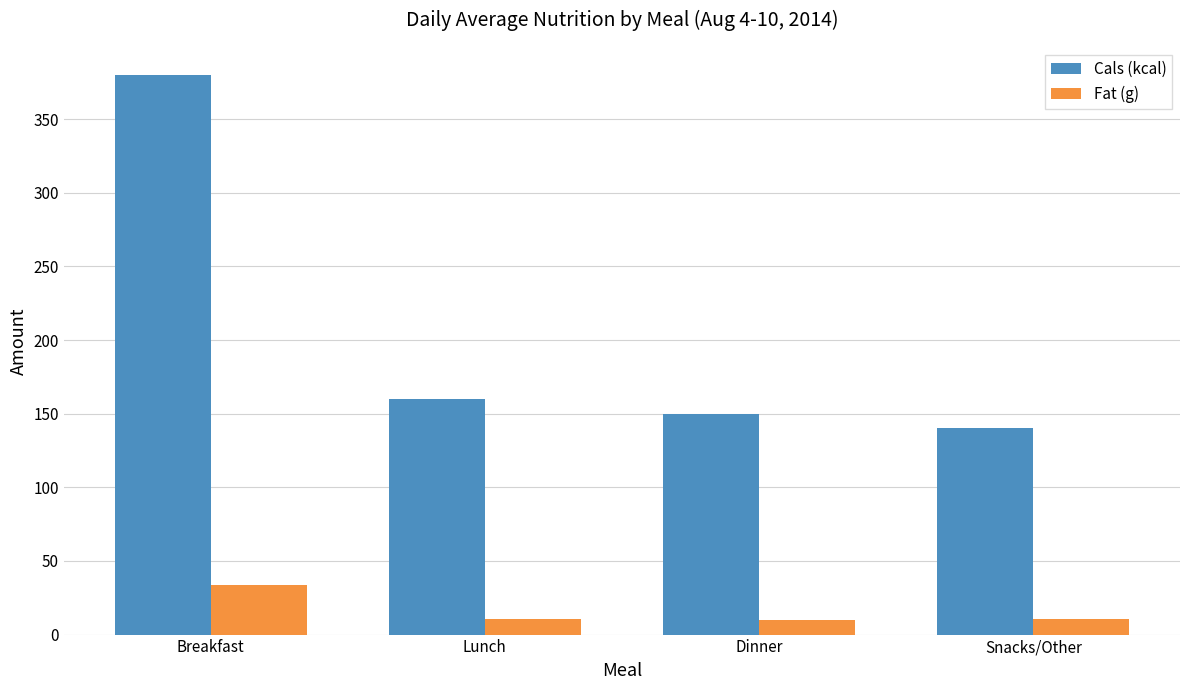

What is the maximum value for Fat (g)?

33.5